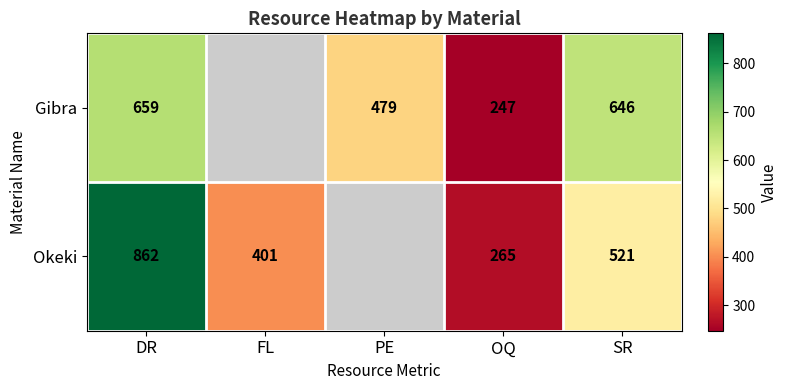

Which has a higher value, SR or OQ?

SR